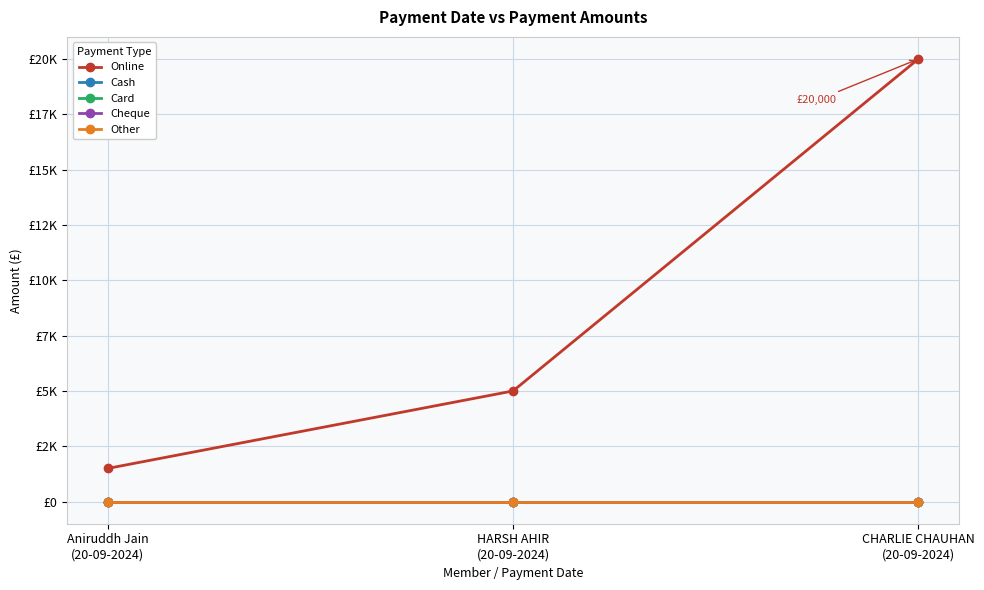

Reading left to right, extract all data points from this chart.

Online: Aniruddh Jain
(20-09-2024)=1500	HARSH AHIR
(20-09-2024)=5000	CHARLIE CHAUHAN
(20-09-2024)=20000
Cash: Aniruddh Jain
(20-09-2024)=0	HARSH AHIR
(20-09-2024)=0	CHARLIE CHAUHAN
(20-09-2024)=0
Card: Aniruddh Jain
(20-09-2024)=0	HARSH AHIR
(20-09-2024)=0	CHARLIE CHAUHAN
(20-09-2024)=0
Cheque: Aniruddh Jain
(20-09-2024)=0	HARSH AHIR
(20-09-2024)=0	CHARLIE CHAUHAN
(20-09-2024)=0
Other: Aniruddh Jain
(20-09-2024)=0	HARSH AHIR
(20-09-2024)=0	CHARLIE CHAUHAN
(20-09-2024)=0